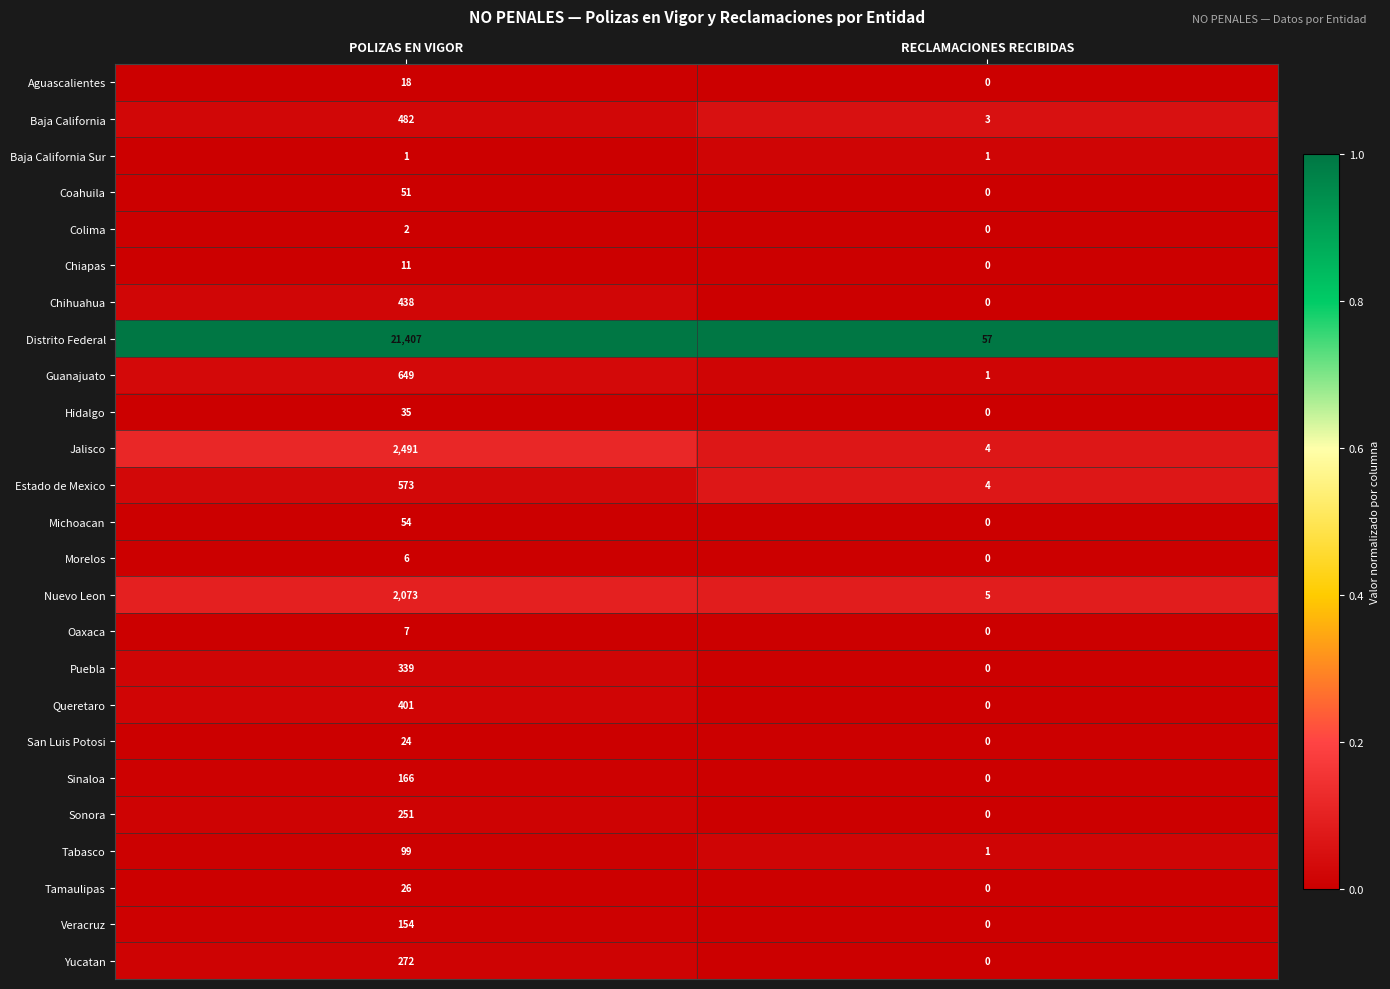

What is the average value of the Morelos series?

3